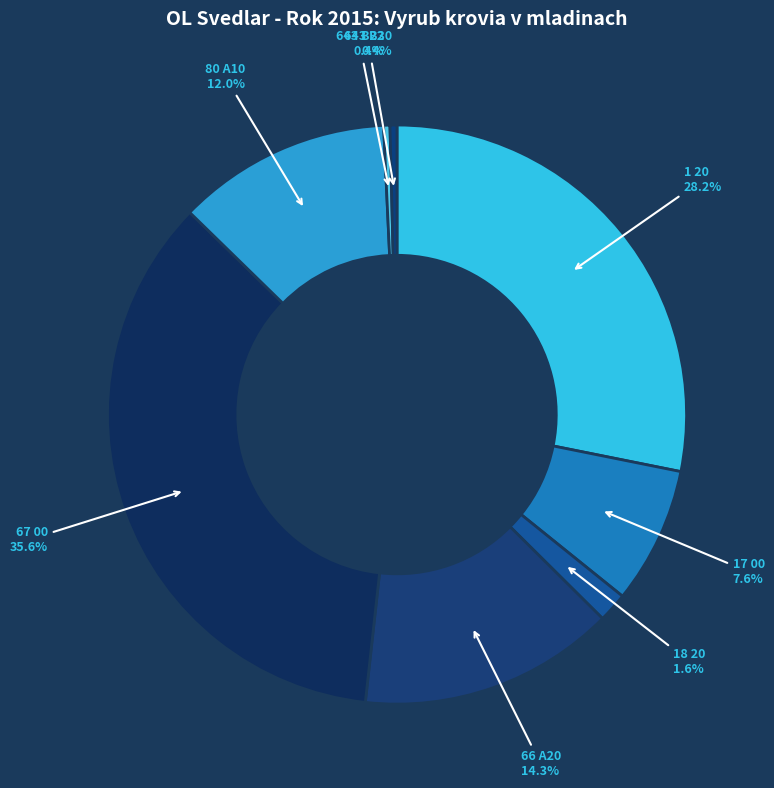

What is the largest slice in the pie chart?

67 00